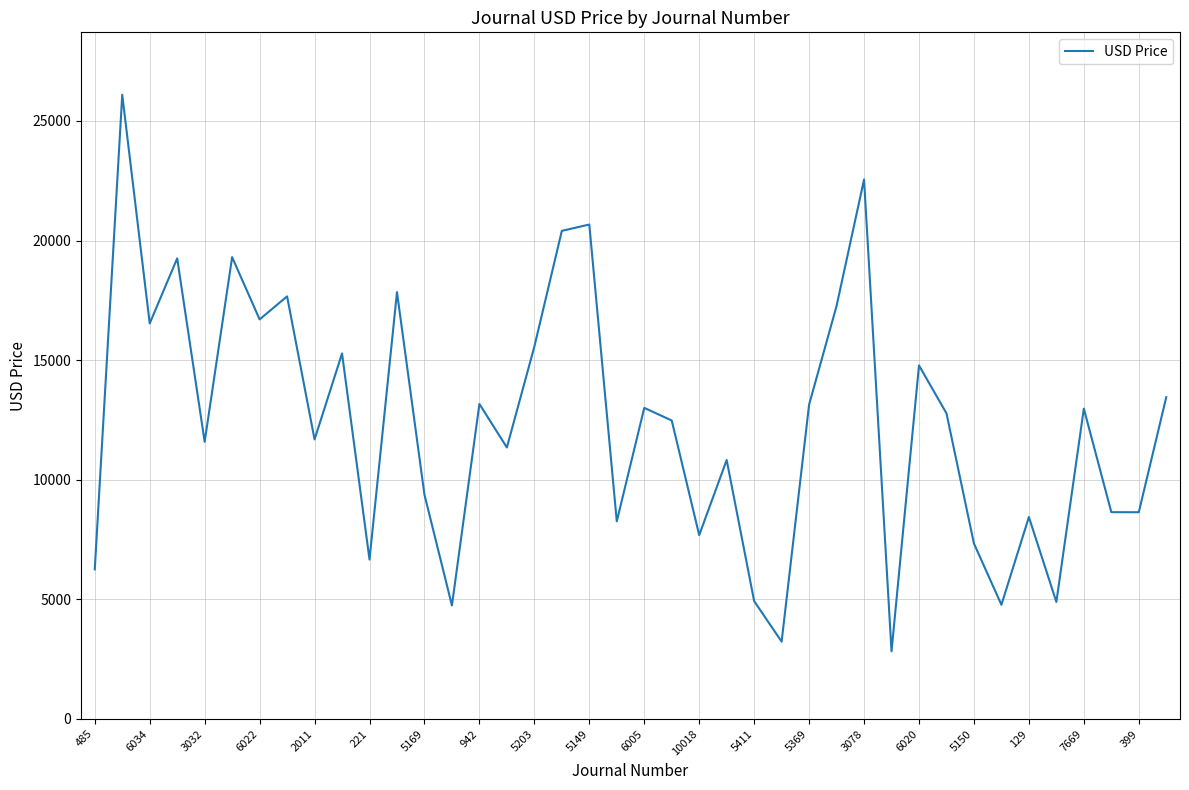

What is the greatest value displayed?

26096